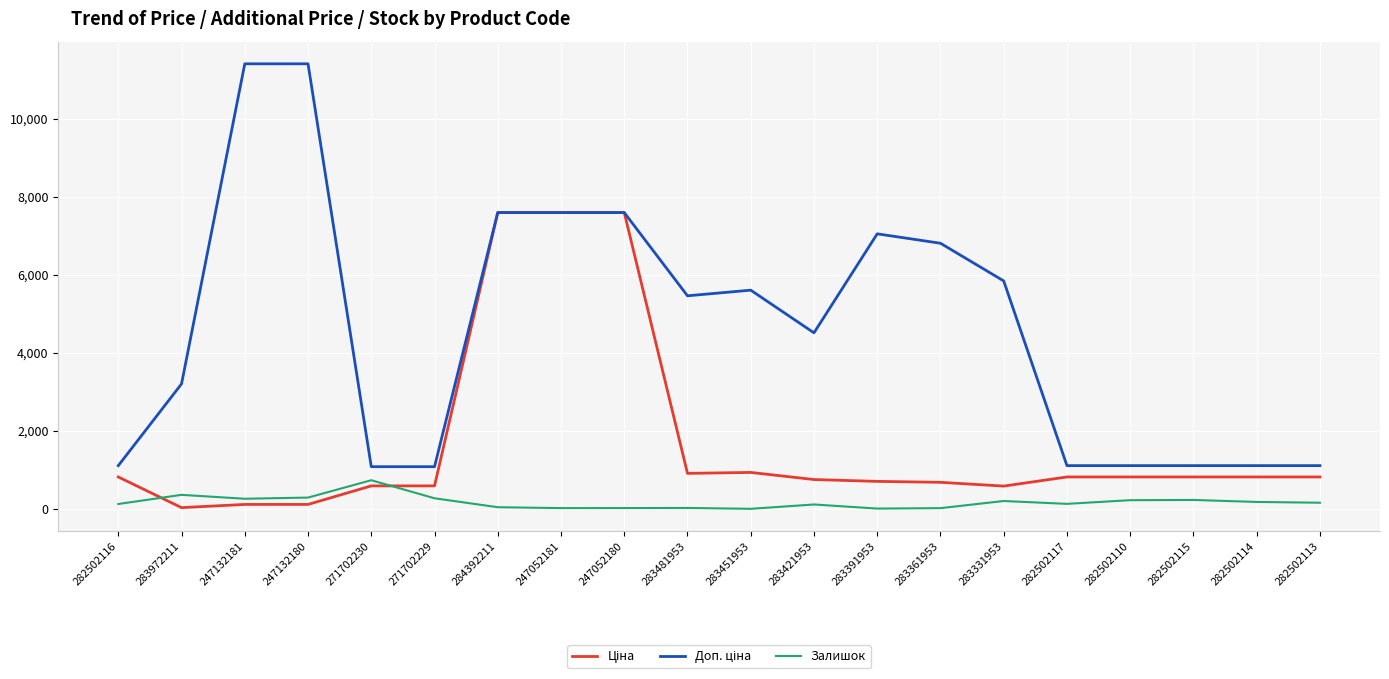

What is the greatest value displayed?

11410.0